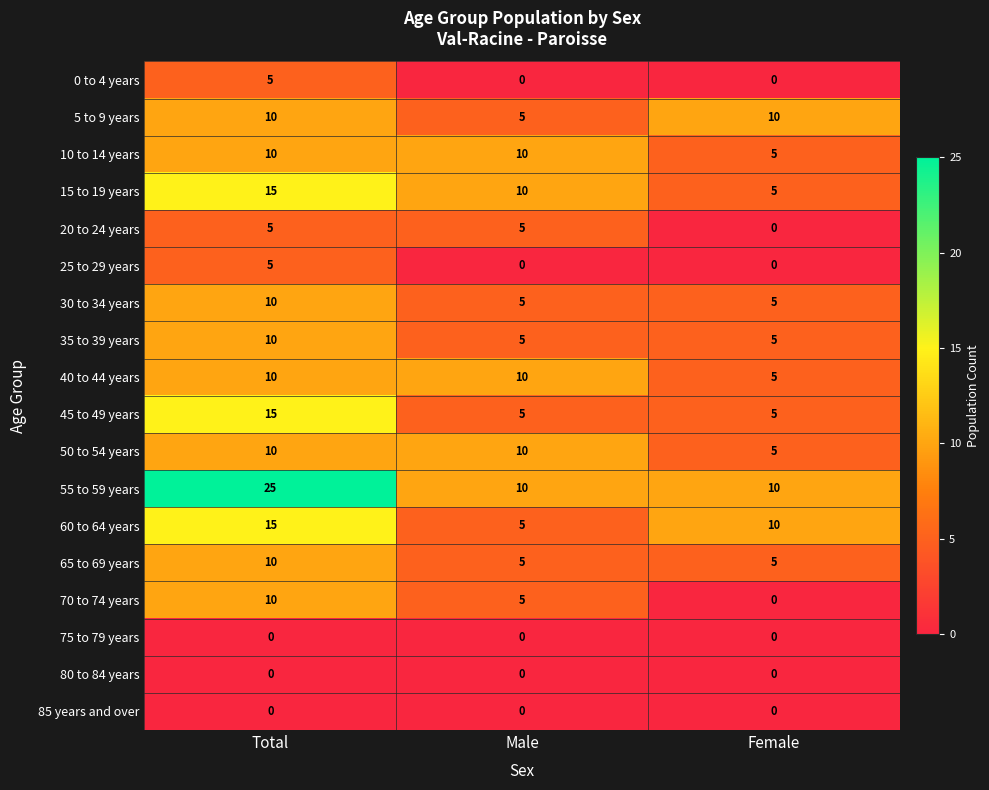

How many 65 to 69 years values are between 5 and 10?

3